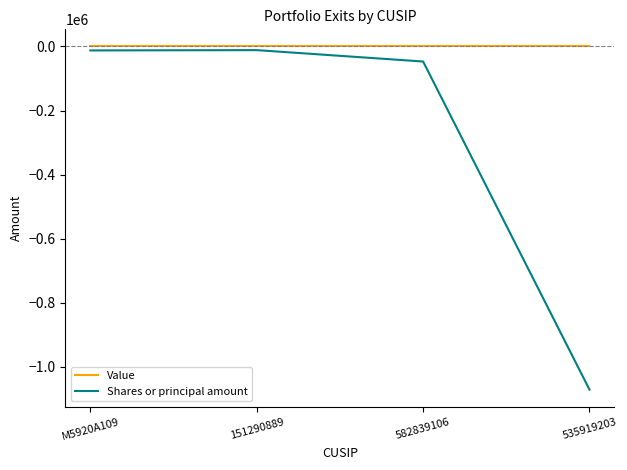

List the series in order of their overall mean, highest first.

Value, Shares or principal amount